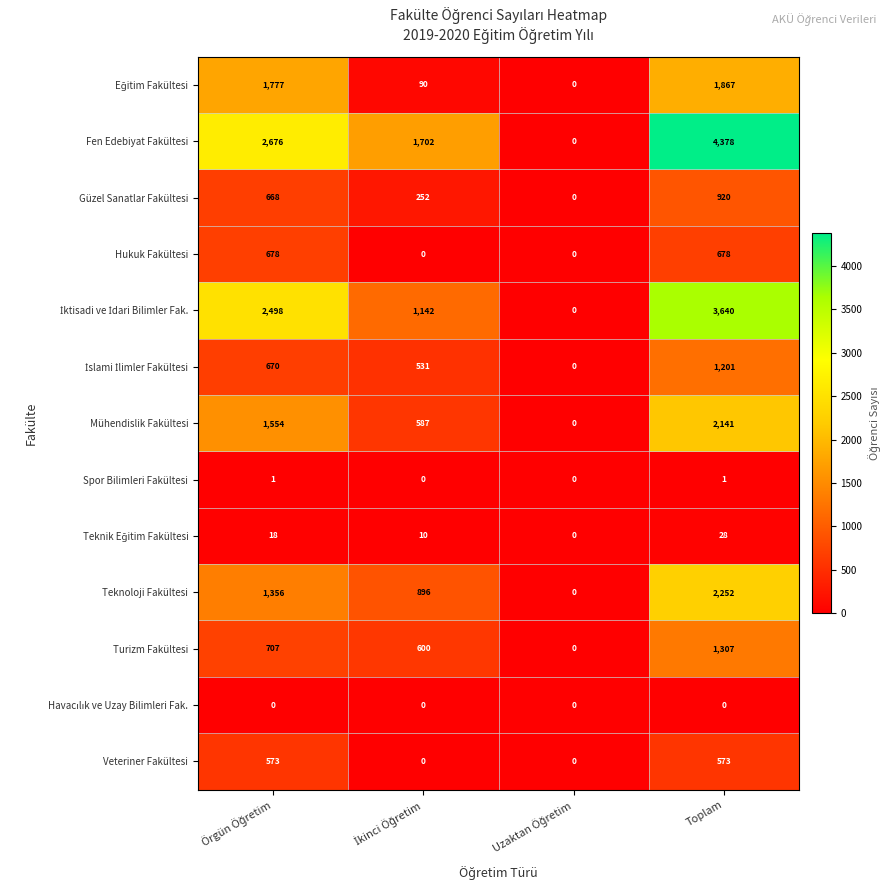

What is the sum of all Veteriner Fakültesi values?

1146